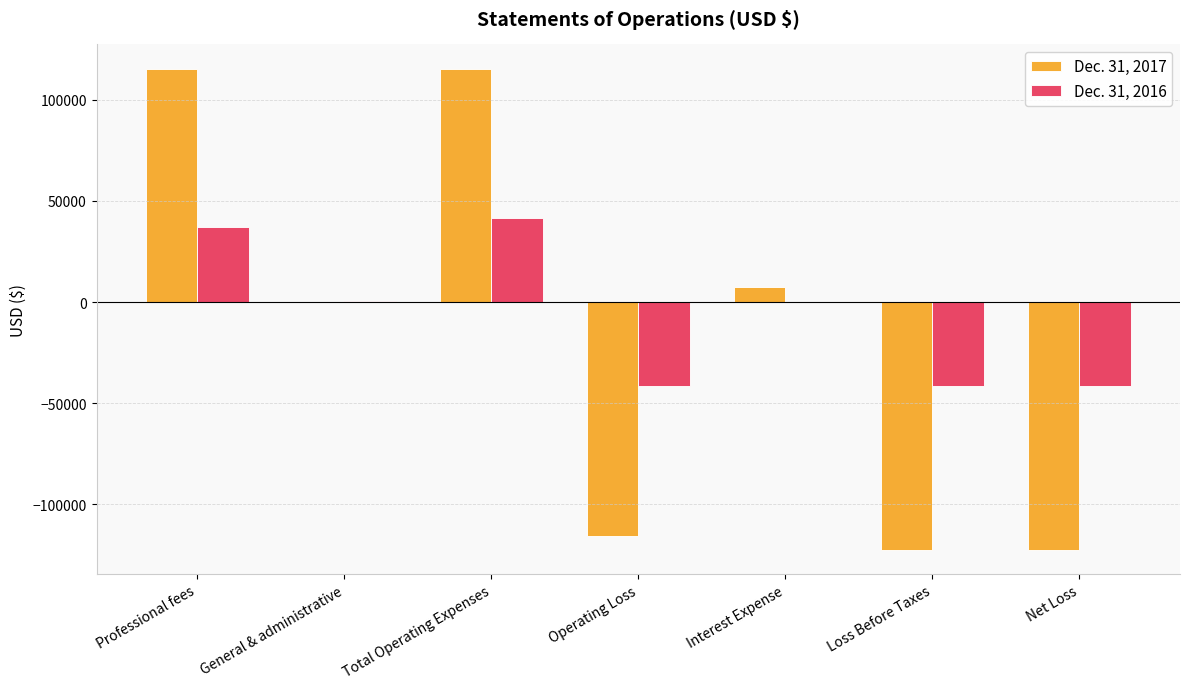

Are the bars horizontal?

No